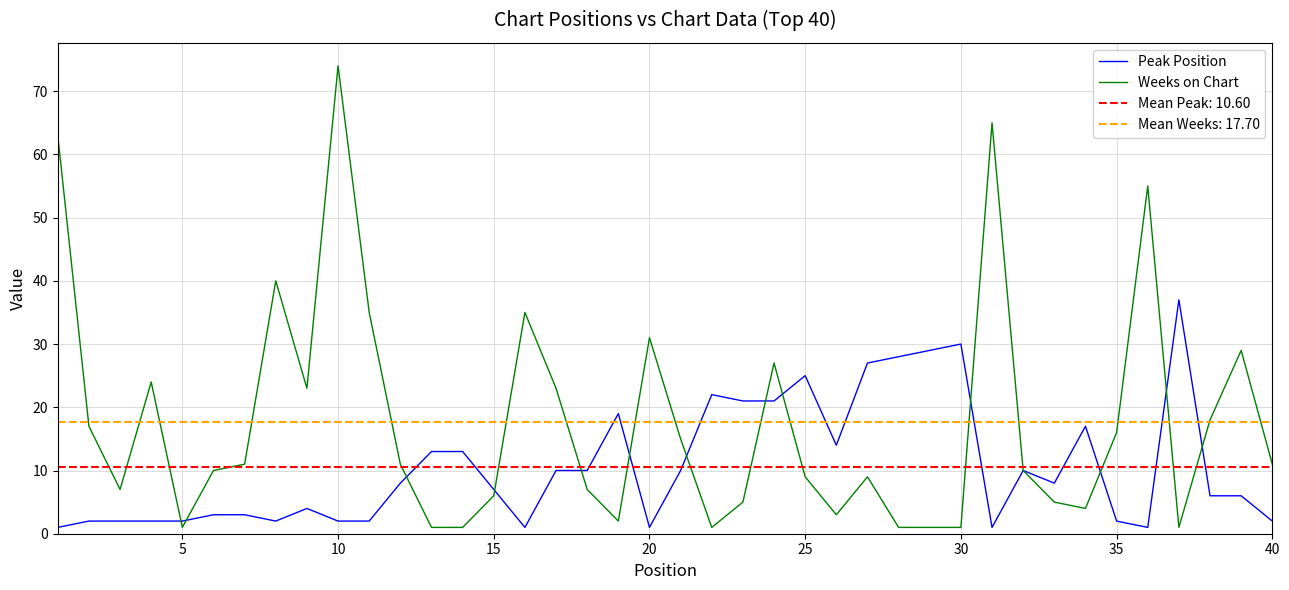

True or false: Weeks on Chart has a value of 132 at 10.

False